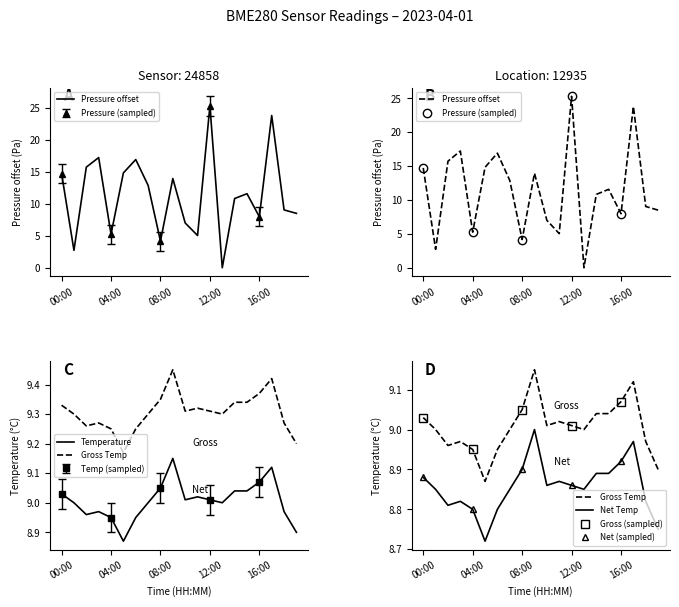

True or false: pressure and temperature intersect in this chart.

True